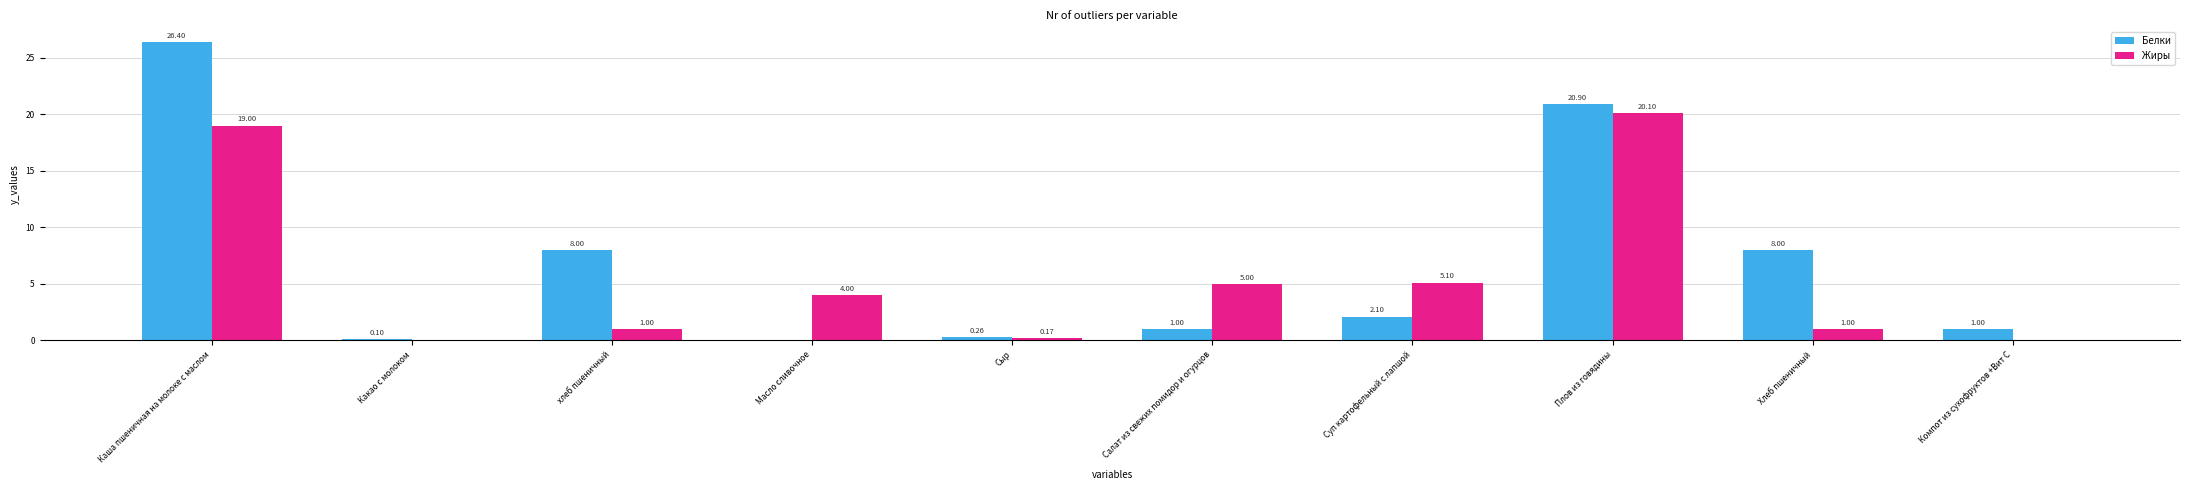

What is the sum of the Жиры values at Какао с молоком and Масло сливочное?

4.0